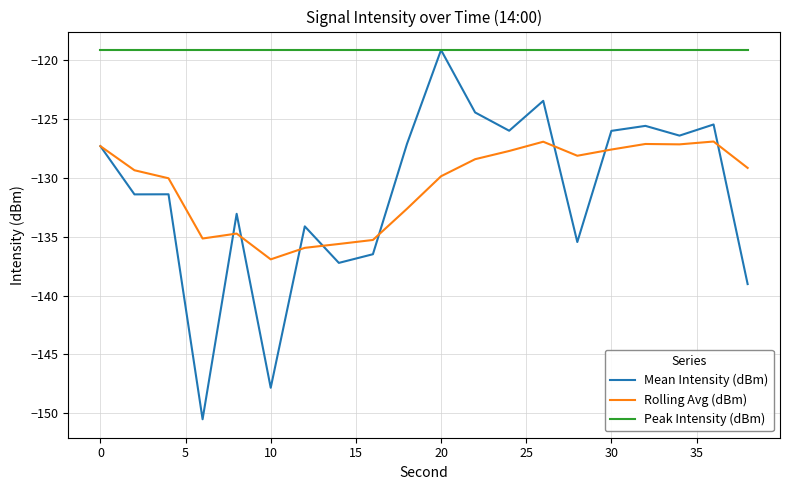

True or false: Rolling Avg (dBm) and Peak Intensity (dBm) cross at least once.

False